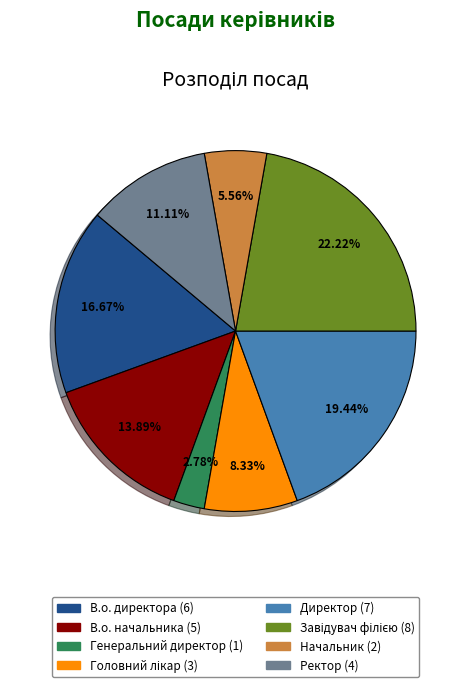

What is the smallest slice in the pie chart?

Генеральний директор